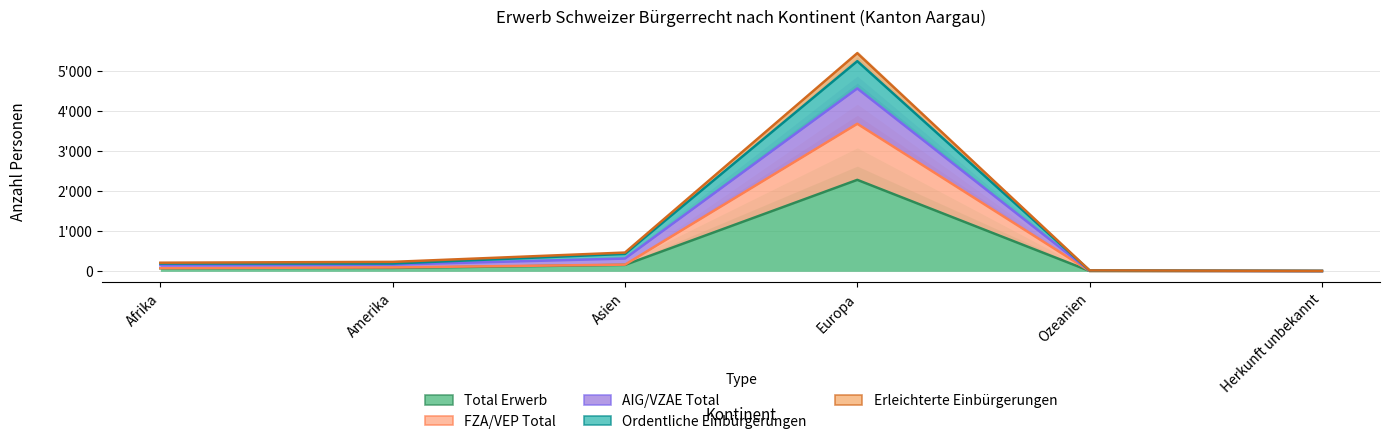

True or false: Erleichterte Einbürgerungen and Total Erwerb cross at least once.

False